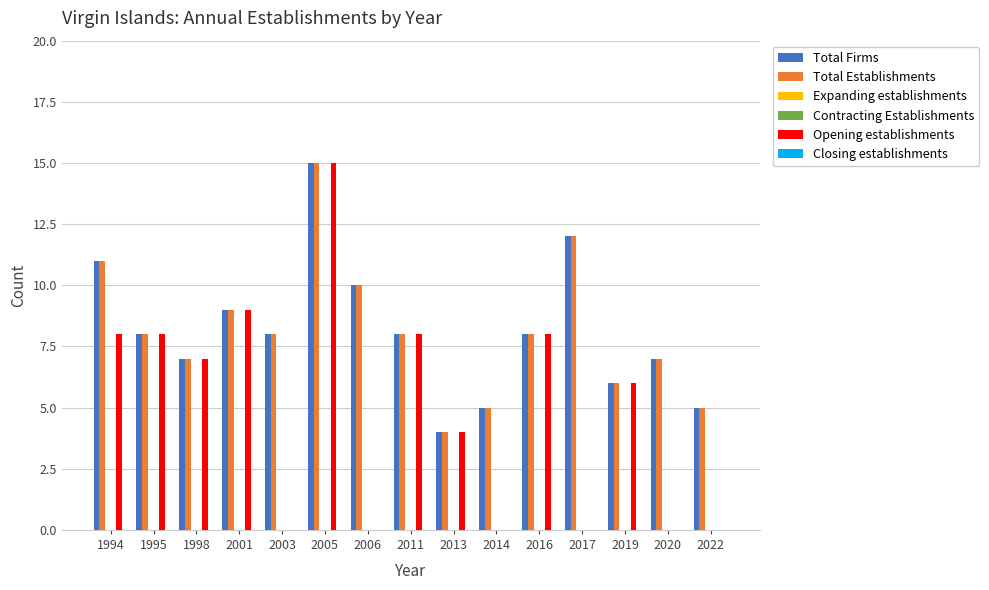

True or false: Total Firms has a value of 17 at 1994.

False